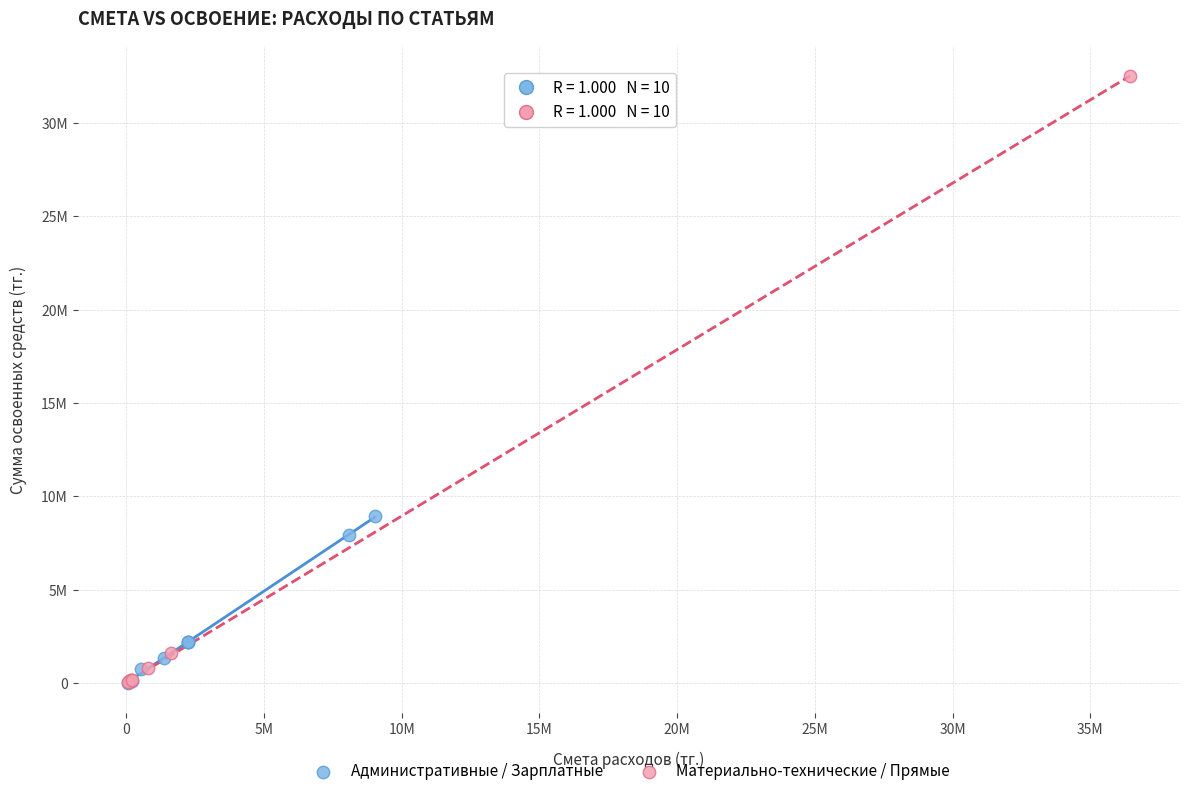

What are all the series names shown in the legend?

Административные / Зарплатные, Материально-технические / Прямые